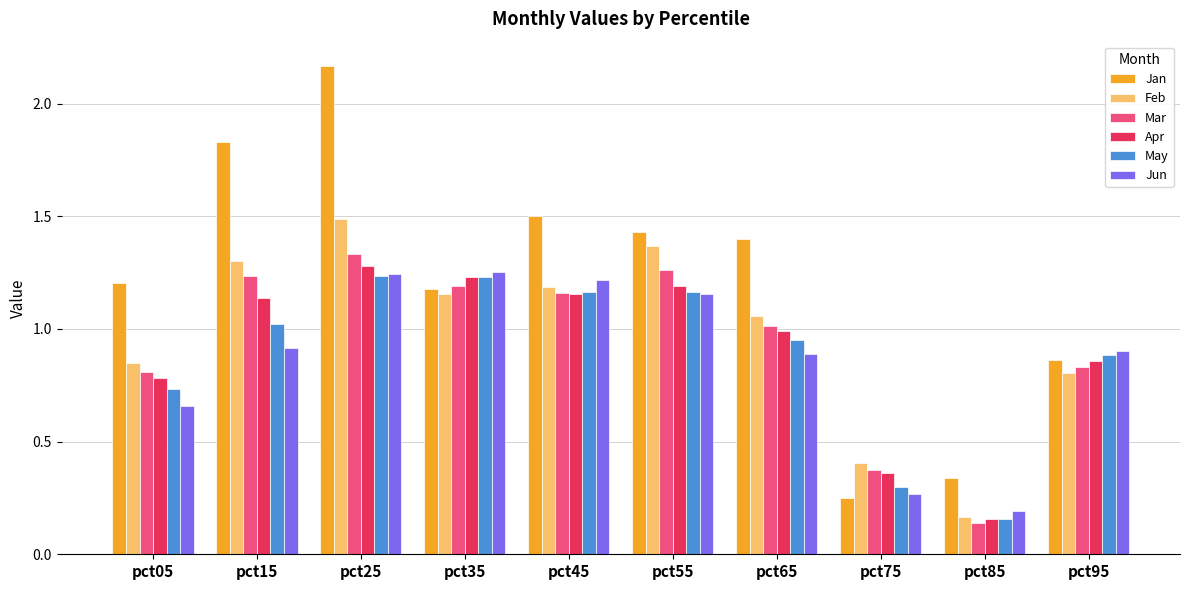

Which category has the lowest value across all series?

pct85